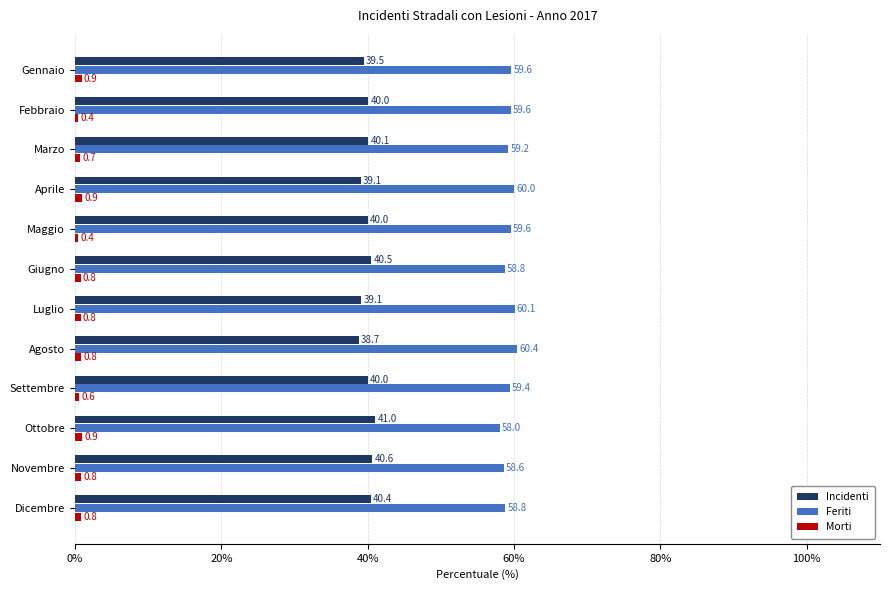

What is the average value of the Incidenti series?

39.9